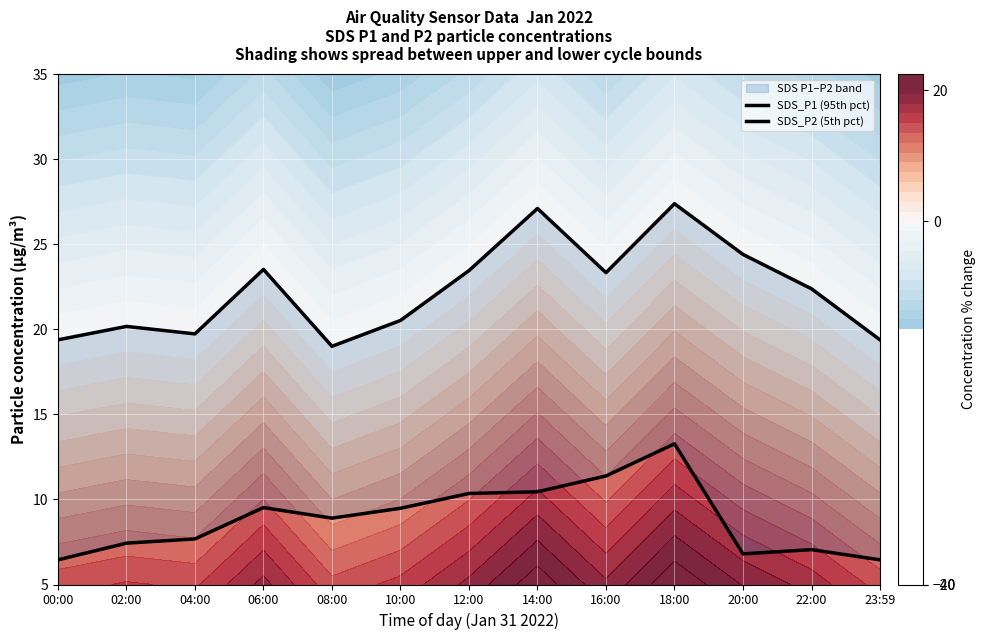

How many data points in SDS_P2 (5th pct) are above 8?

7